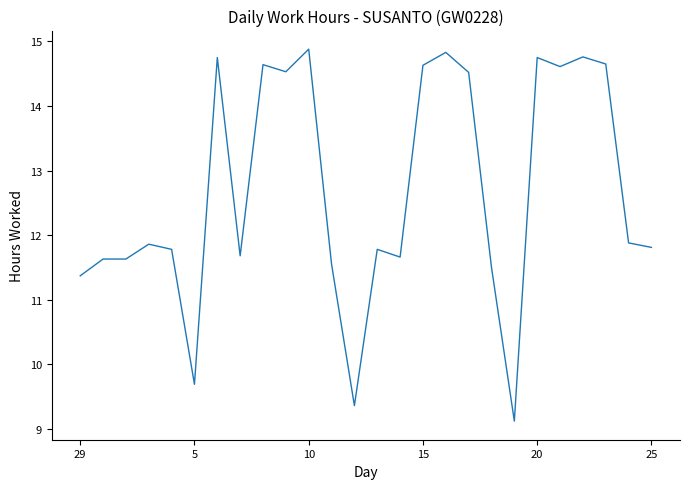

What is the difference between the maximum and minimum values?

5.8